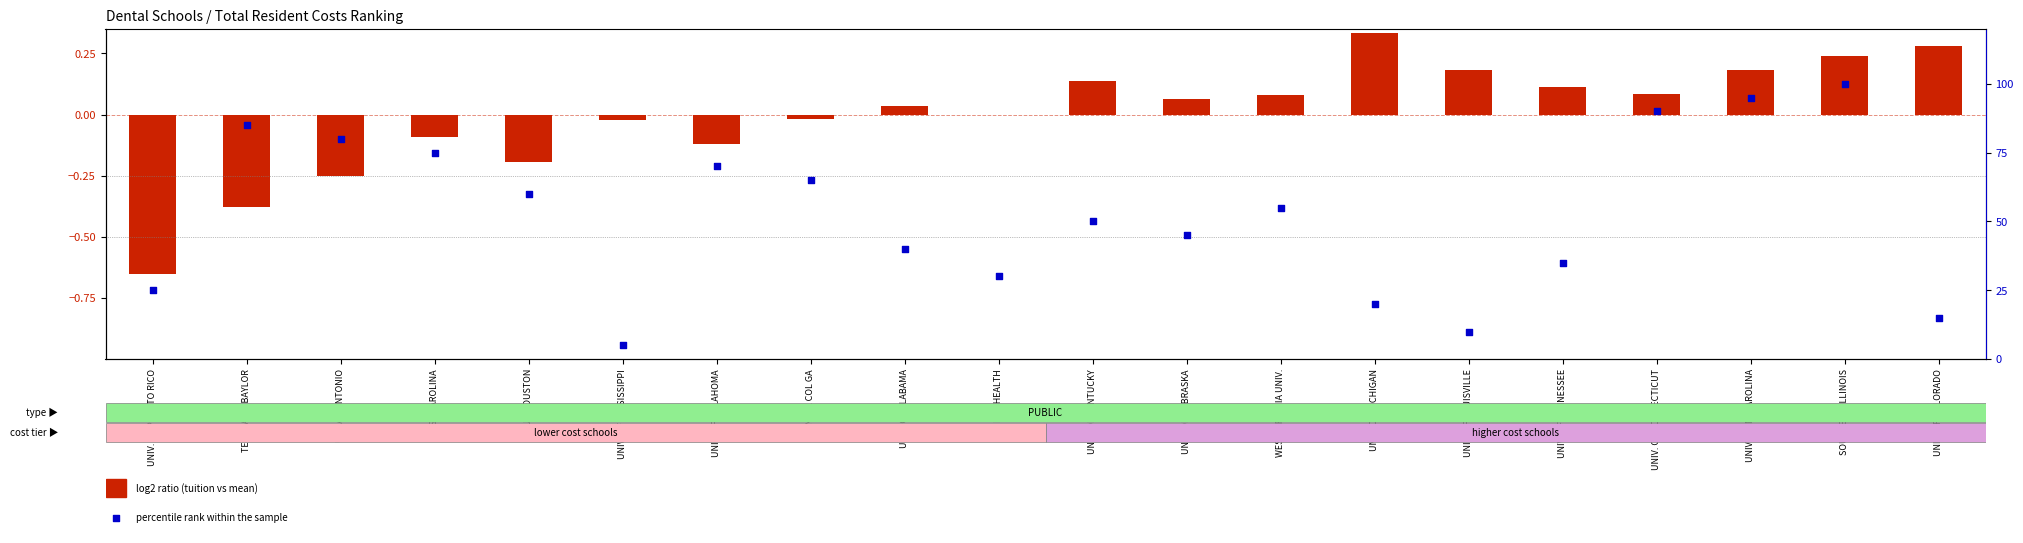

Which series contains the highest Y value?

percentile rank within the sample